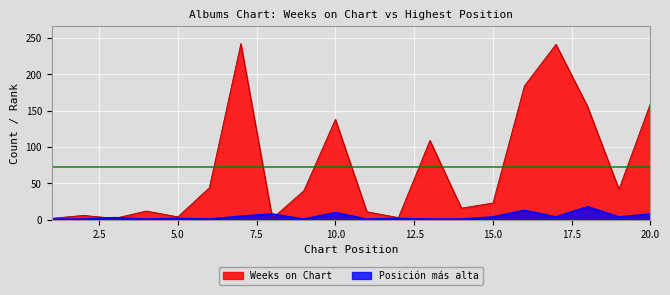

At 12, list the series in order from smallest to largest.

Posicion mas alta, Weeks on Chart